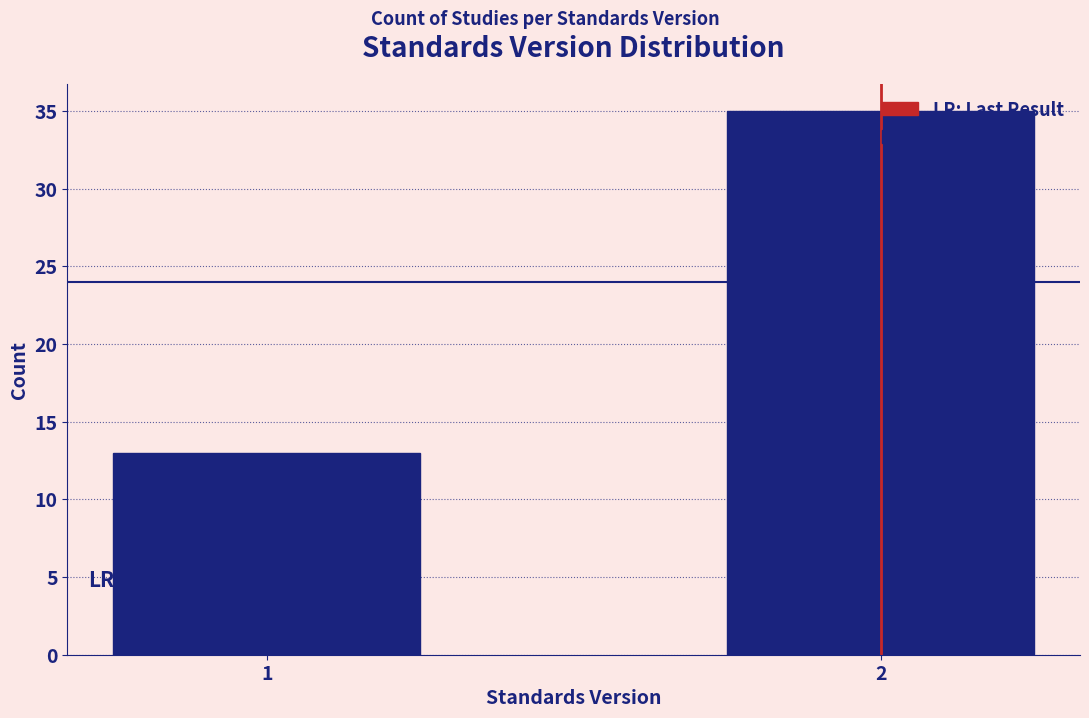

List the labels in order of value, smallest first.

1, 2